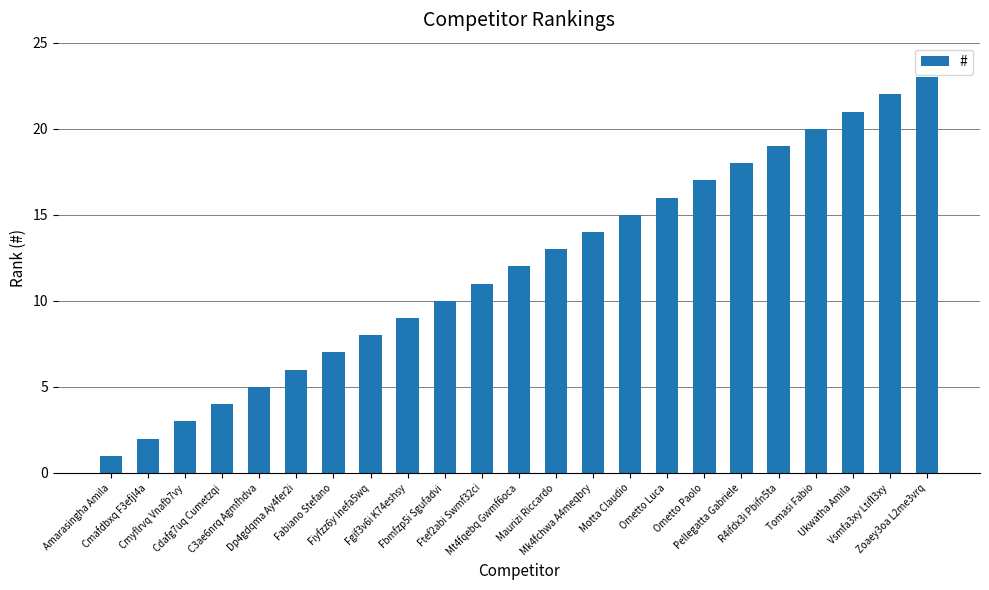

What position from the right is Mt4fqebq Gwmf6oca?

12